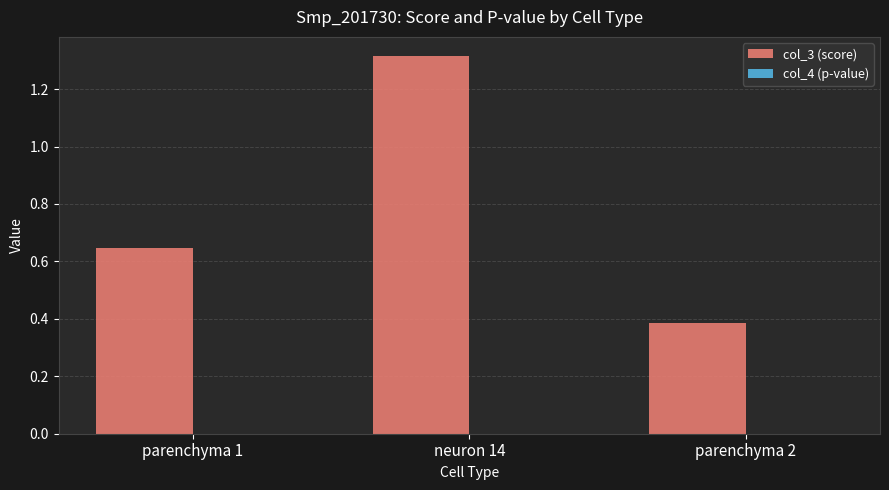

The value of col_3 (score) at parenchyma 1 is 0.3. True or false?

False